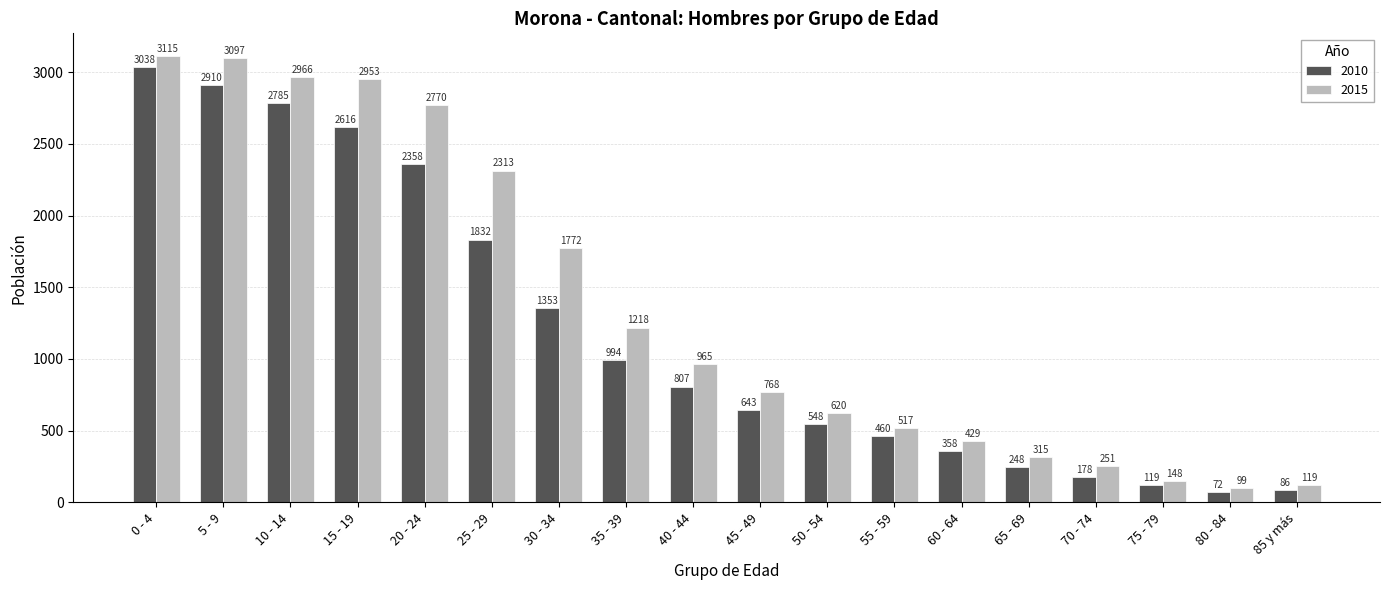

What is the difference between the 2010 values at 75 - 79 and 65 - 69?

129